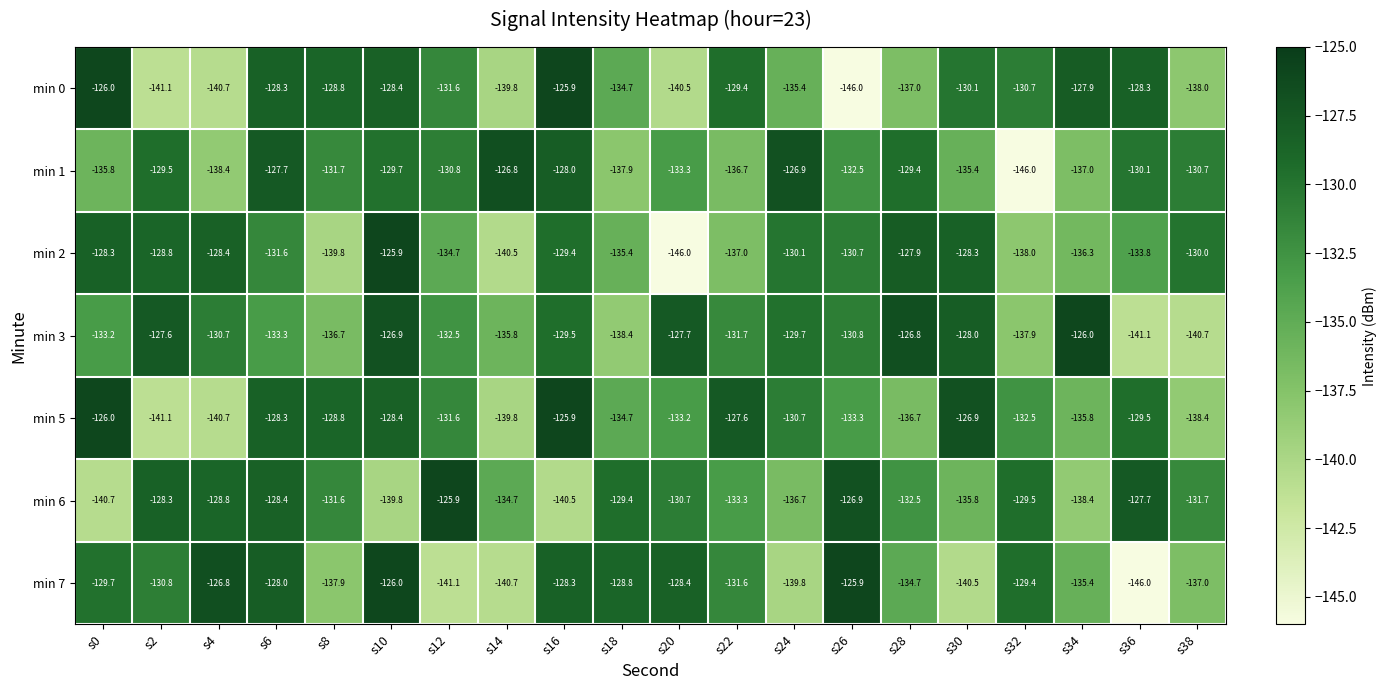

The value of min 3 at s0 is -74.3. True or false?

False